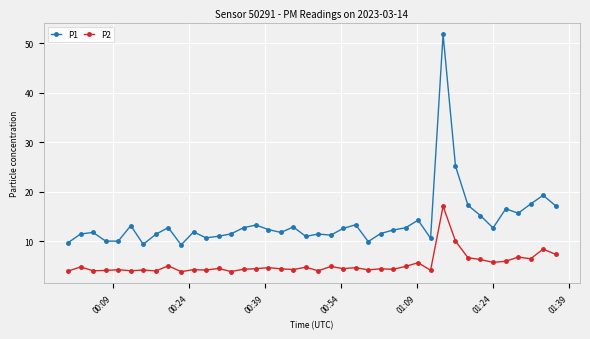

List the series in order of their peak value, lowest first.

P2, P1